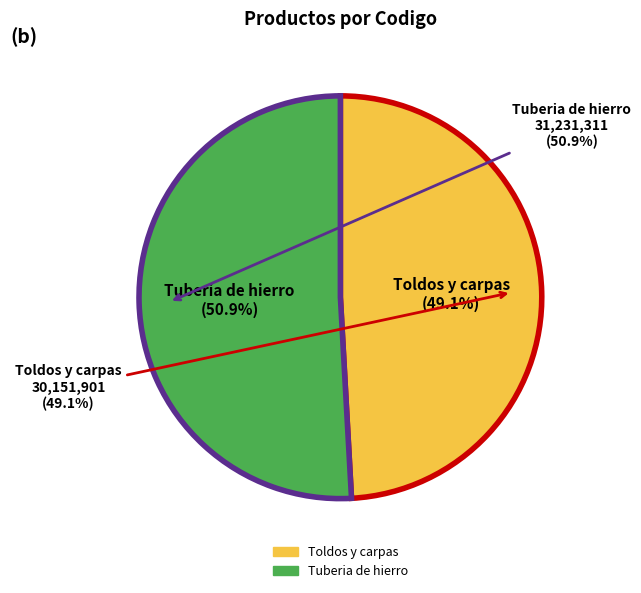

What is the change in value from Toldos y carpas to Tuberia de hierro?

+1079410